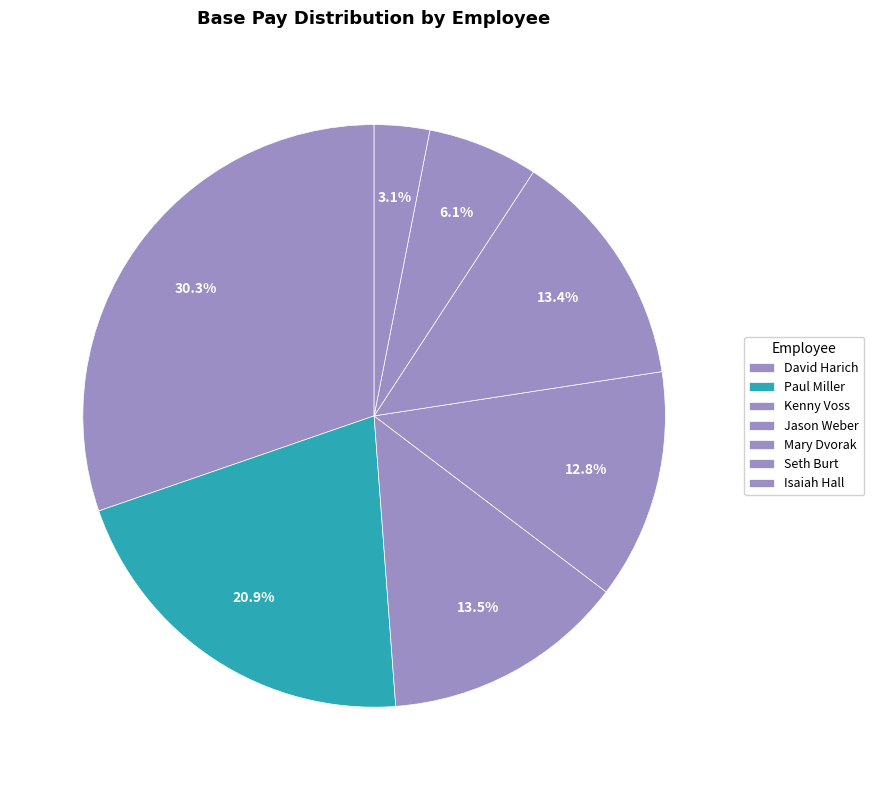

Combined, do Paul Miller and David Harich account for over 50%?

Yes